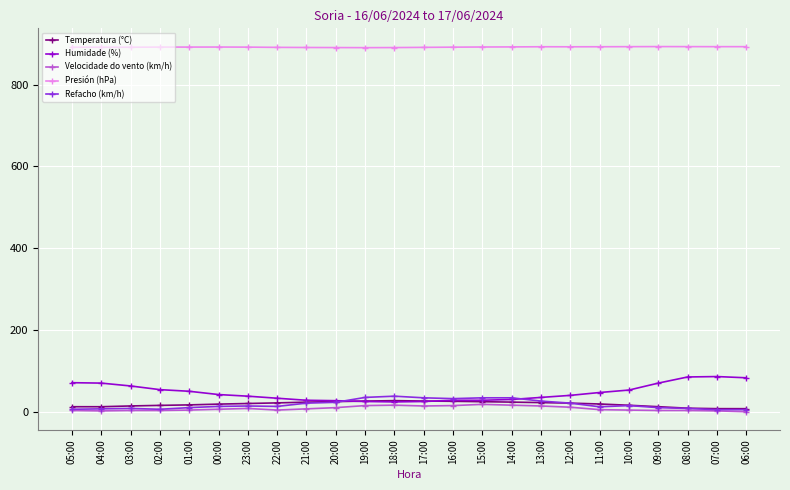

Count the number of categories in the chart.

24